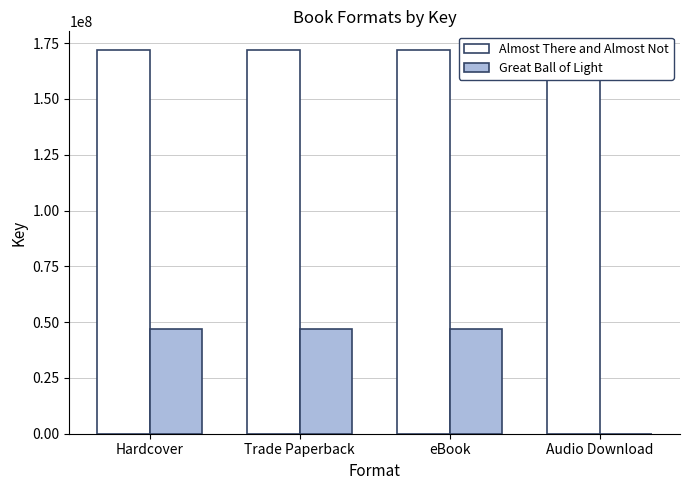

Between Audio Download and eBook, which is larger?

Audio Download